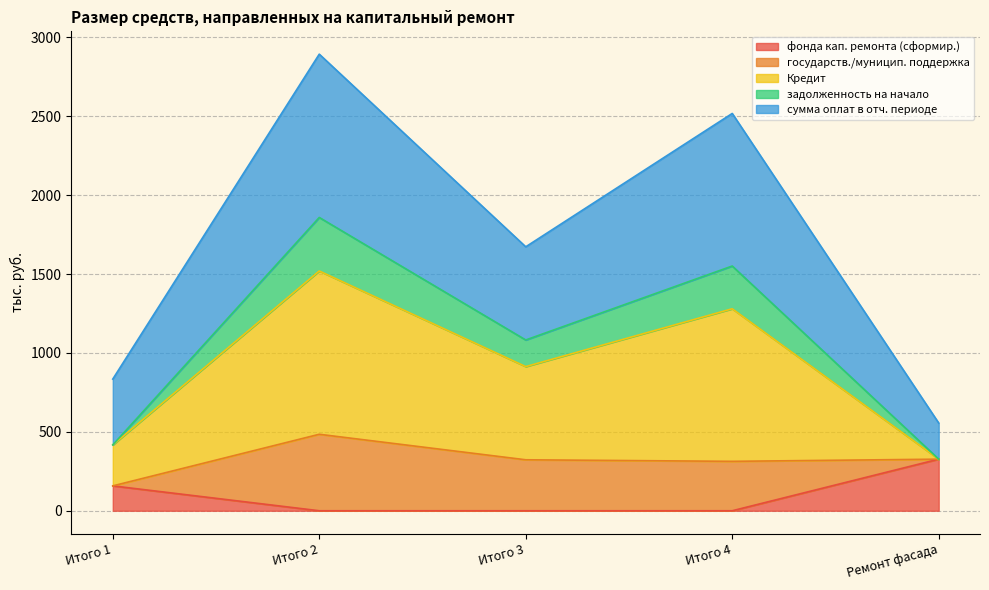

Rank the categories by задолженность на начало value from lowest to highest.

Ремонт фасада, Итого 1, Итого 3, Итого 4, Итого 2